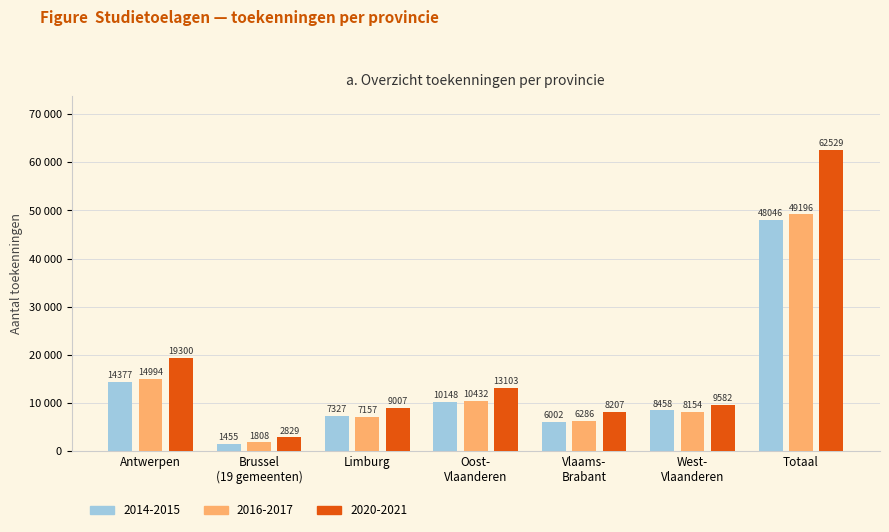

What is the total value across all series at Limburg?

23491